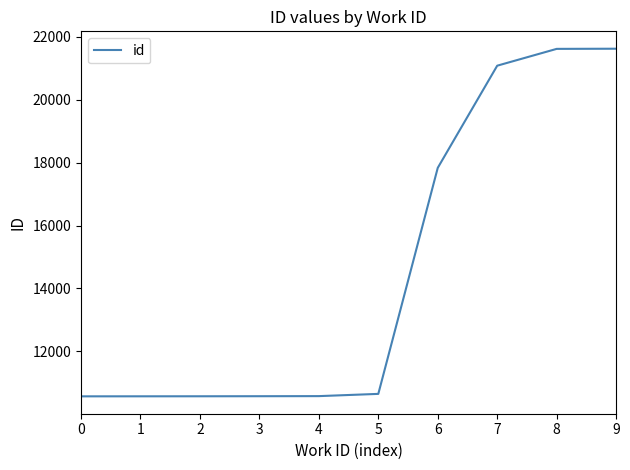

The value at 1 is 17730. True or false?

False